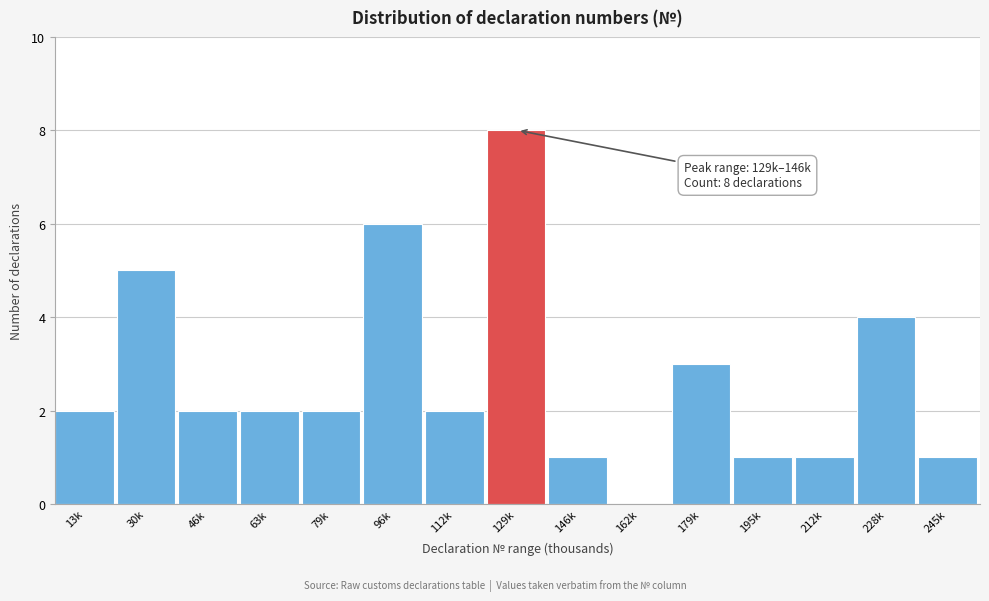

Reading left to right, what are all the values shown in this chart?

13k=2	30k=5	46k=2	63k=2	79k=2	96k=6	112k=2	129k=8	146k=1	162k=0	179k=3	195k=1	212k=1	228k=4	245k=1